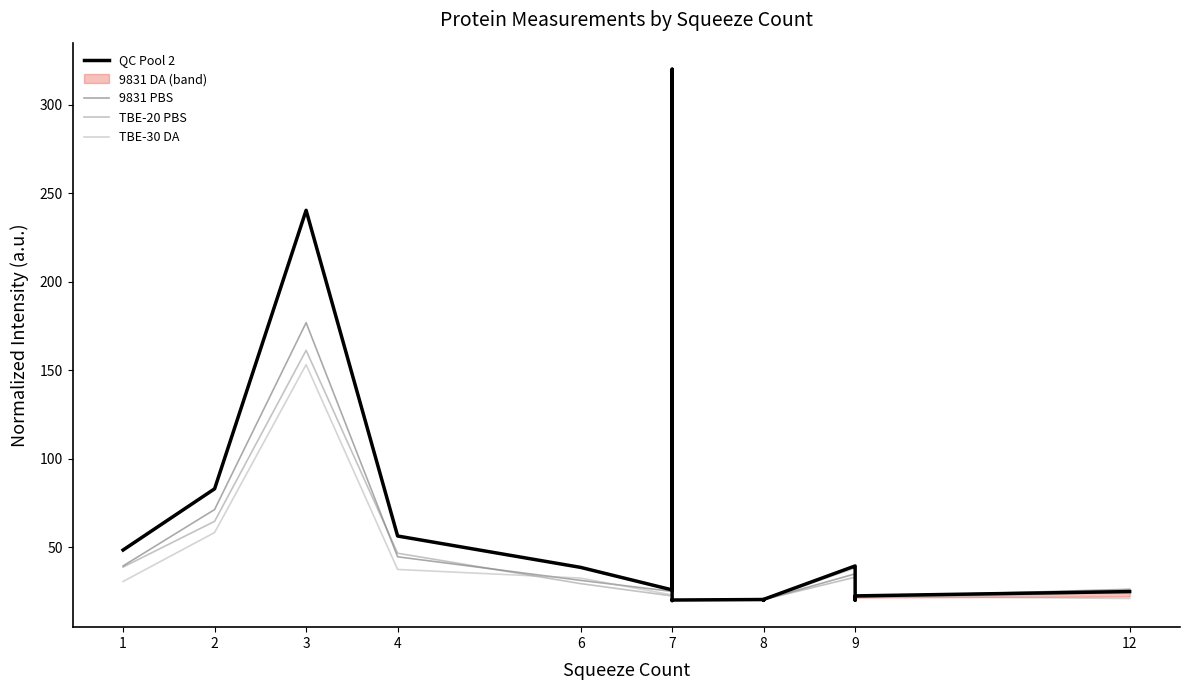

How many lines are shown in the chart?

4